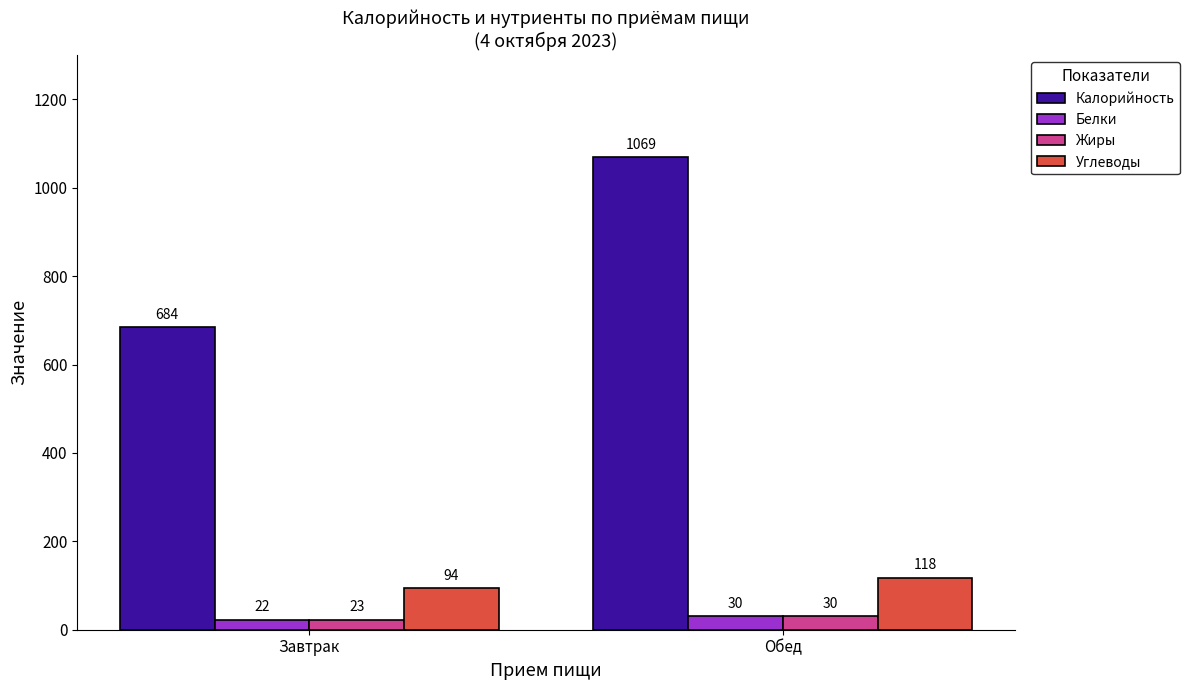

How many bars are there in total?

8